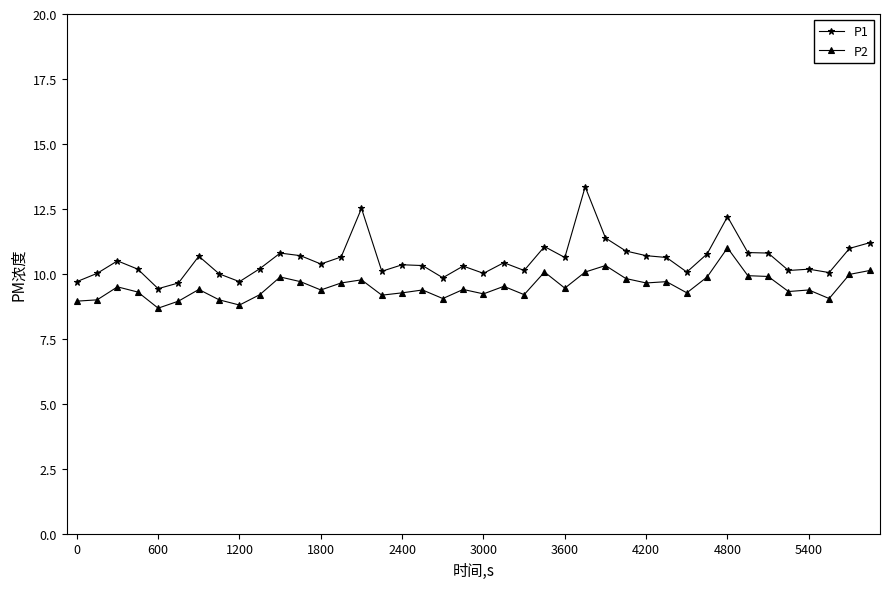

What is the smallest value displayed?

8.7